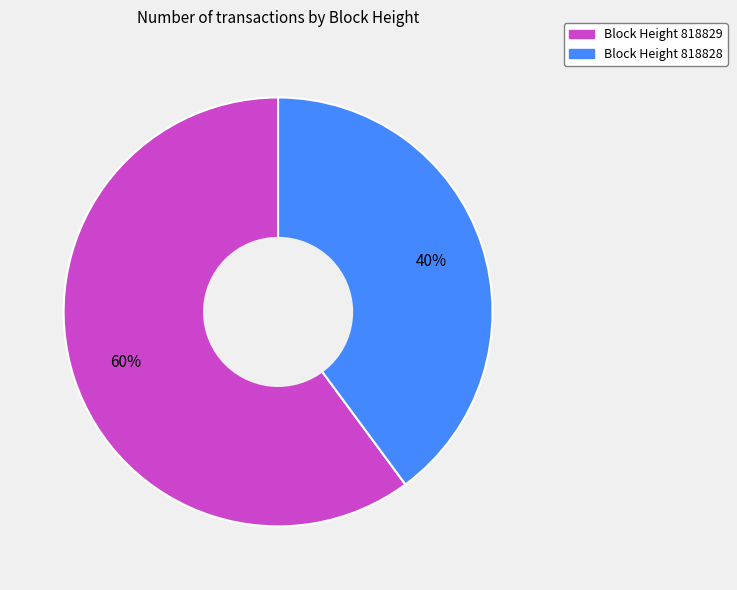

Does any single category account for the majority?

Yes